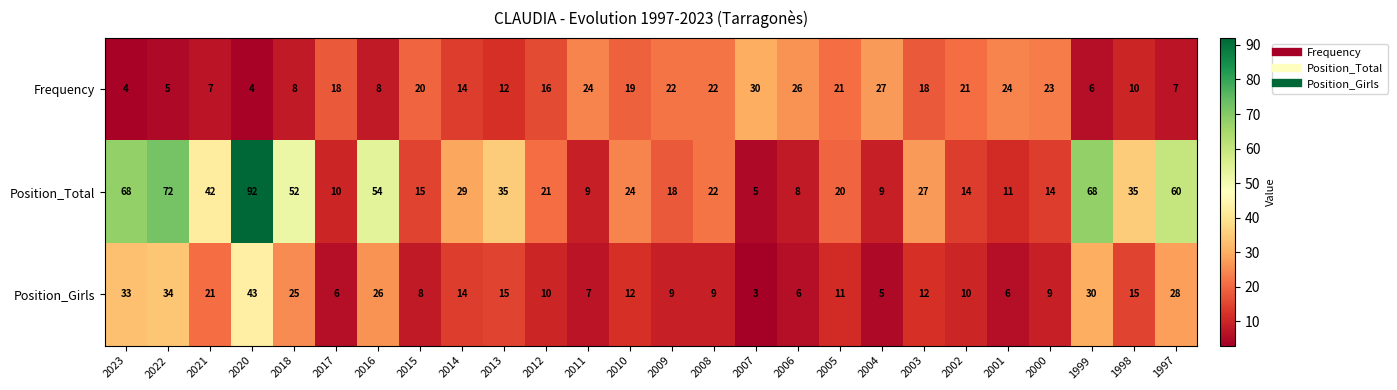

Is it true that Position_Girls equals 8 at 2004?

False